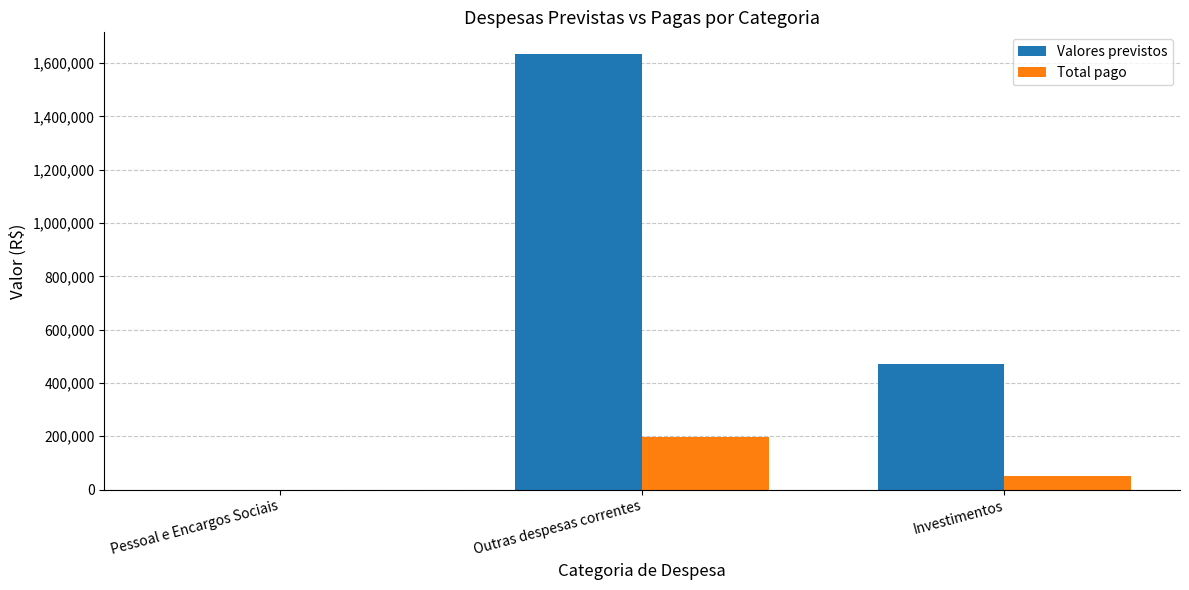

Which series has the largest range (max minus min)?

Valores previstos